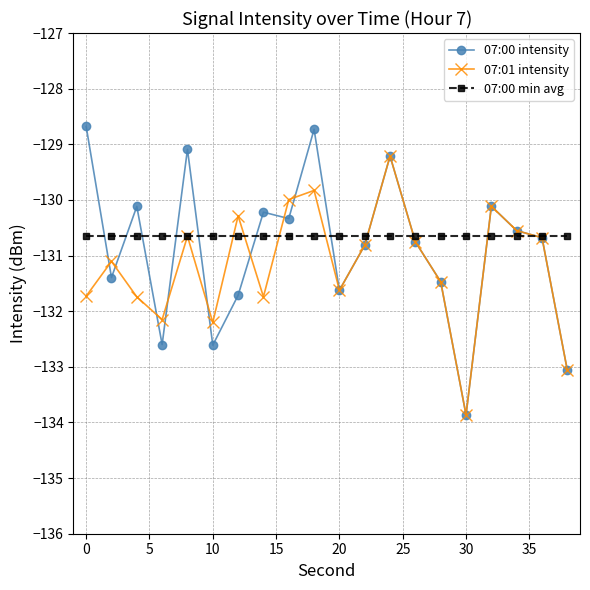

Rank the series by their average value, from highest to lowest.

07:00 min avg, 07:00 intensity, 07:01 intensity